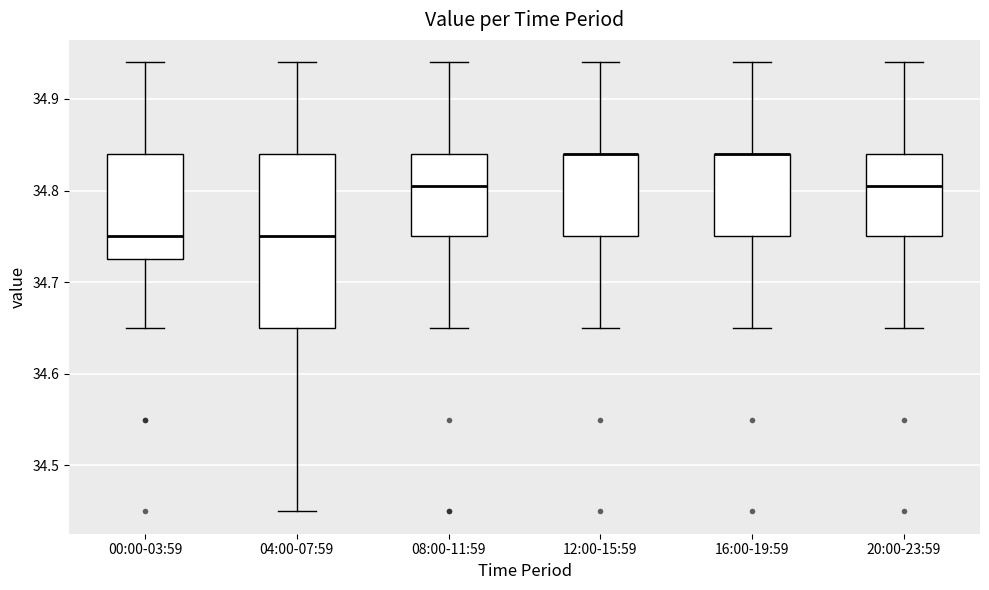

Which box is the tallest, from its lower edge to its upper edge?

04:00-07:59